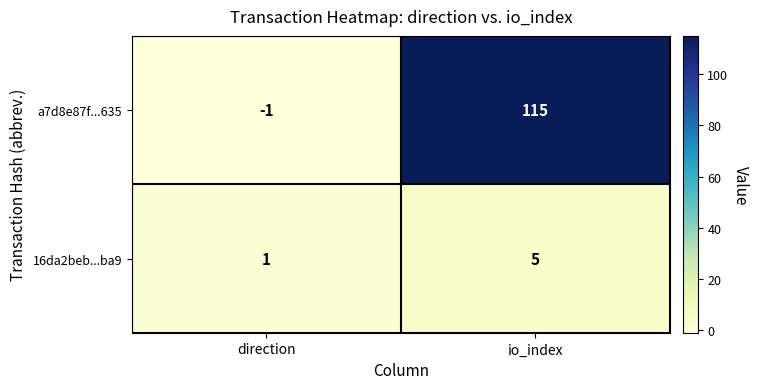

At which label is a7d8e87f...635 closest to 57?

direction